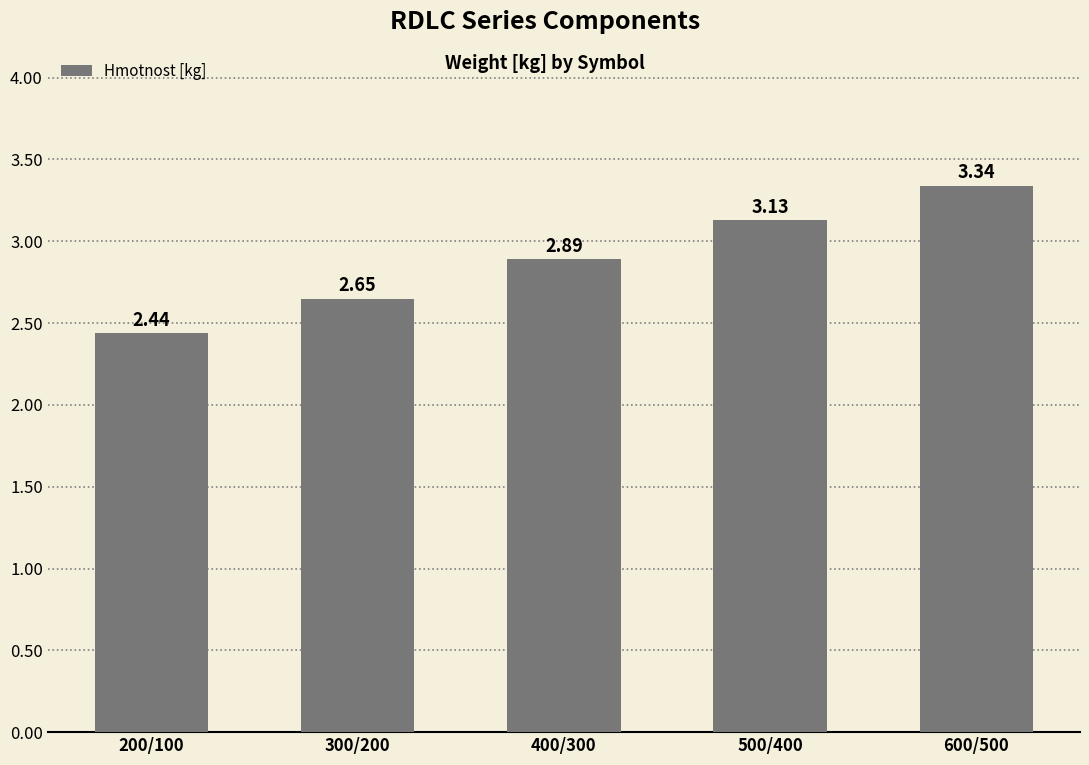

What is the difference between the second highest and minimum values?

0.7